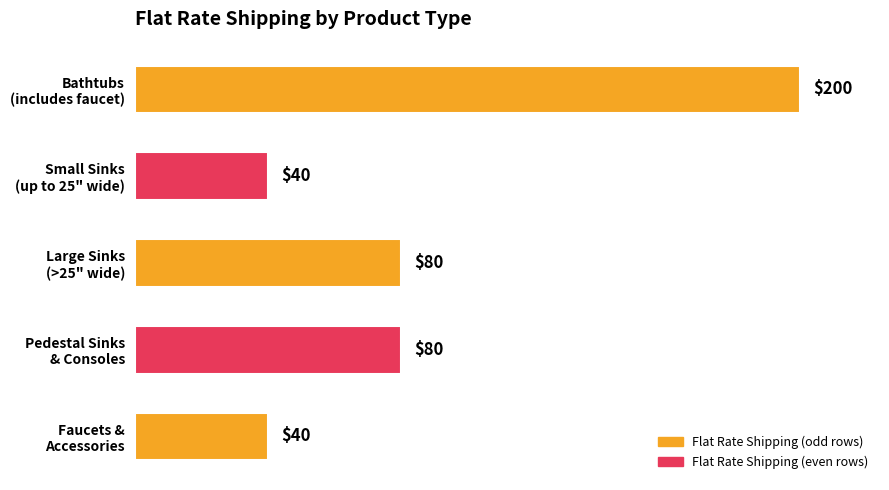

What is the value of the 5th bar from the top?

40